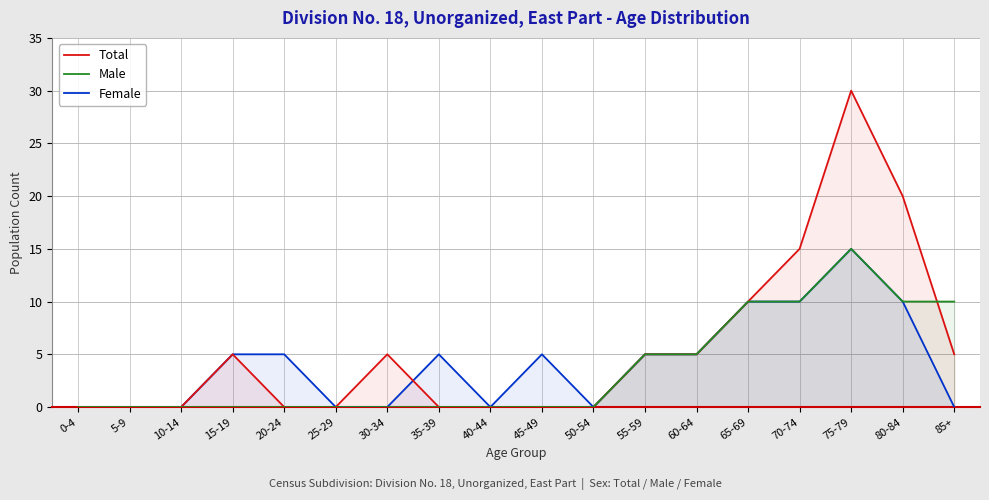

What is the label of the 3rd point from the right?

75-79